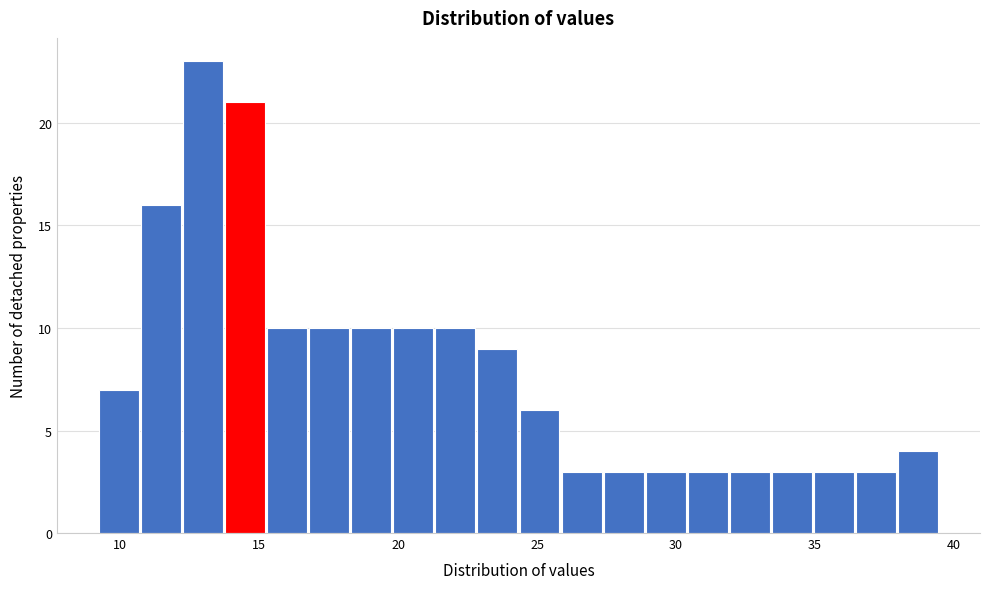

Around what value on the x-axis is the tallest bar? Give the approximate position of its centre, as read against the axis.

13.0